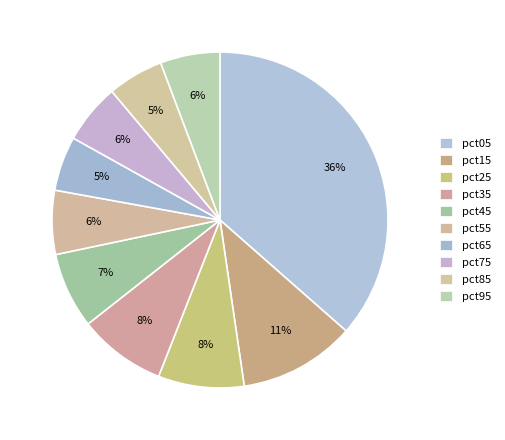

Is pct65 the majority of the pie?

No